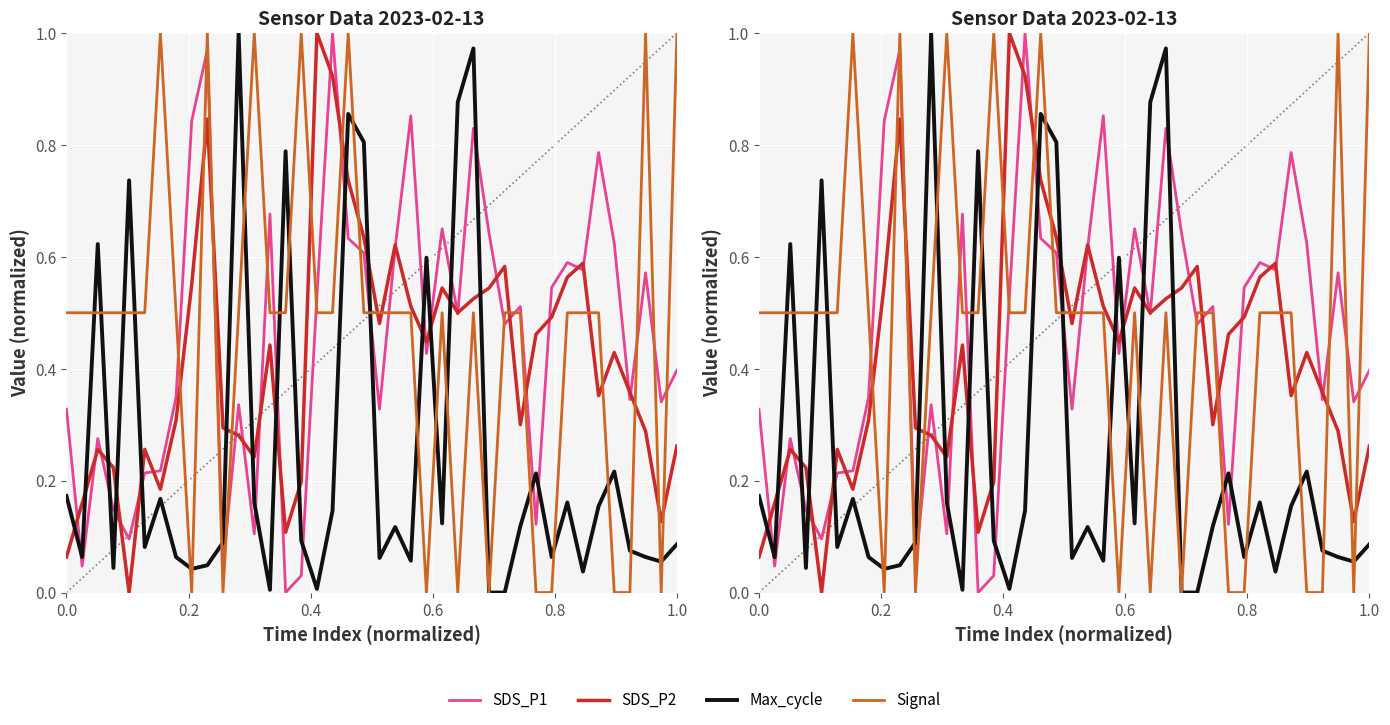

True or false: SDS_P2 has more than 2 points higher than both neighbors.

True